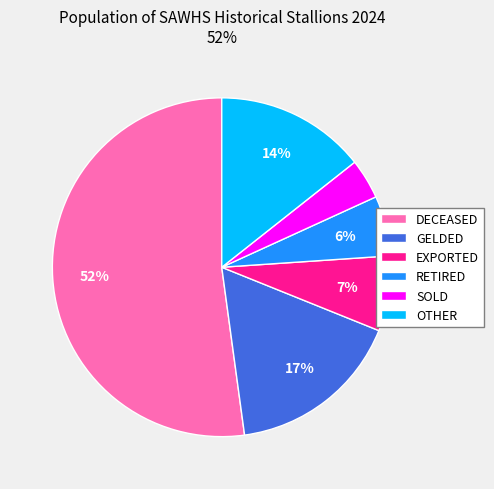

Which slice is the smallest?

SOLD